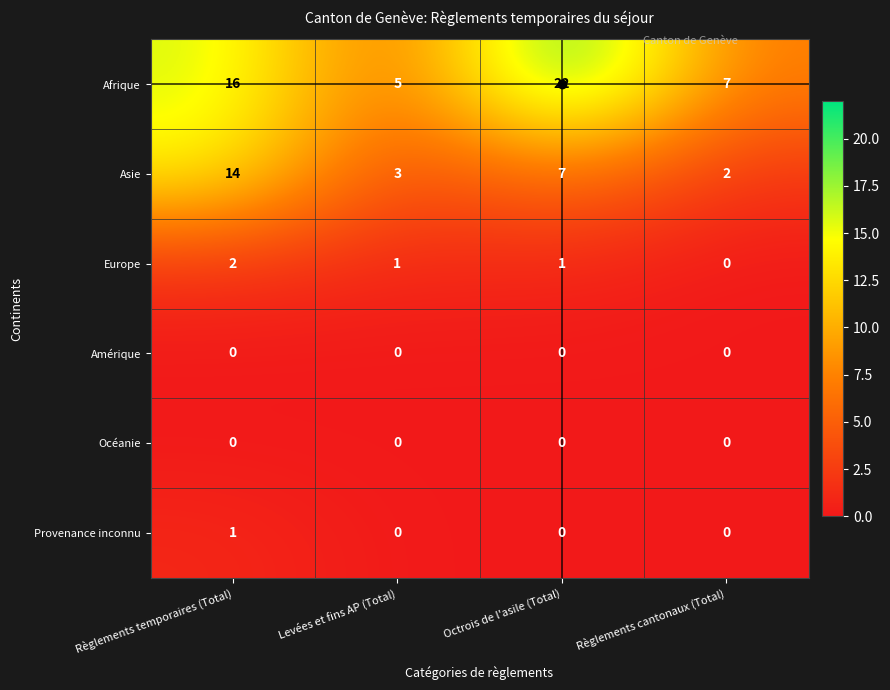

What is the highest value of the Asie series?

14